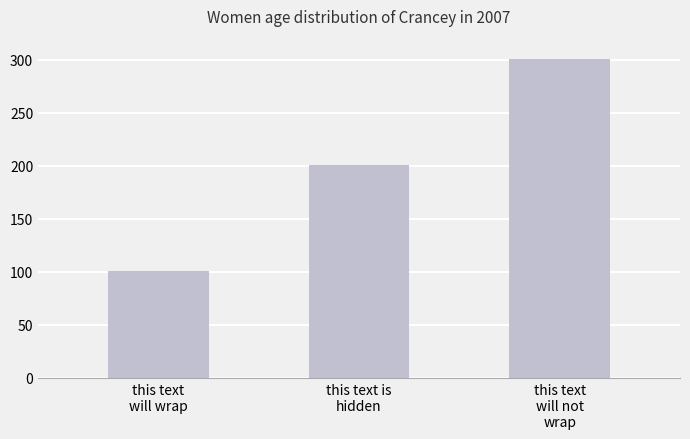

What is the smallest value displayed?

101